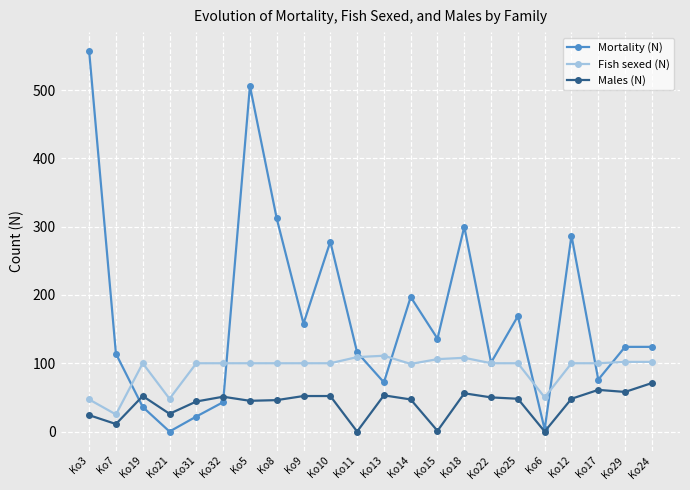

Does the chart have visible grid lines?

Yes